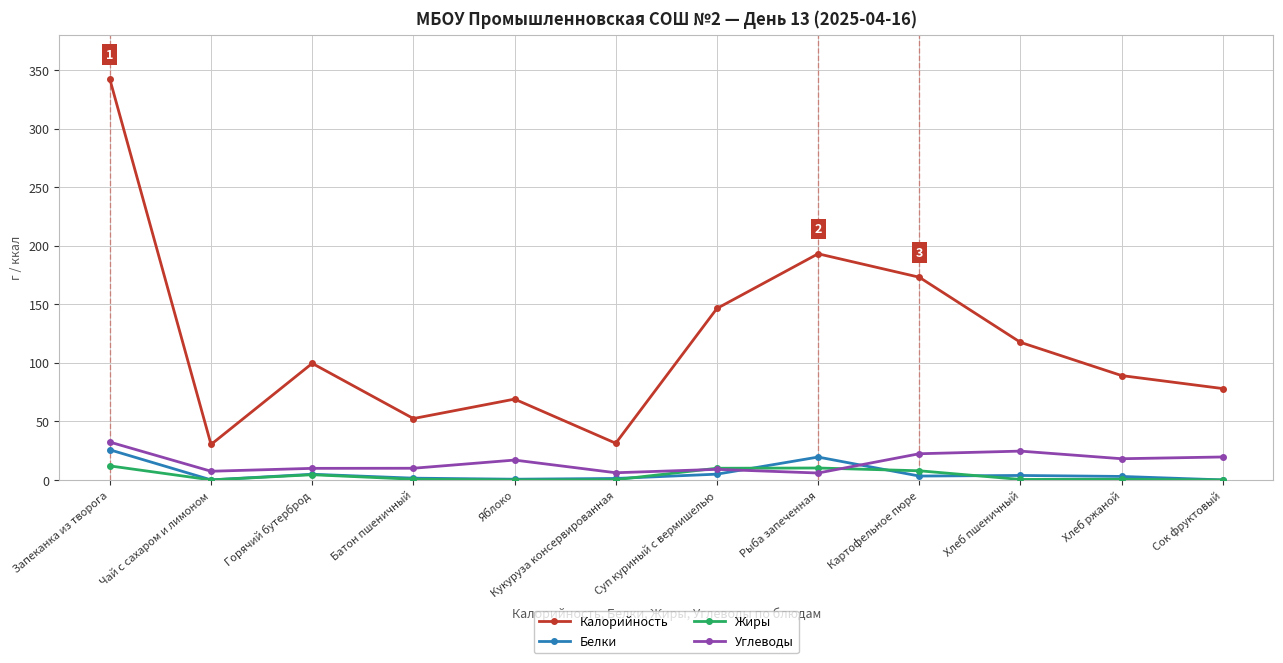

At which category is the sum across all series the highest?

Запеканка из творога